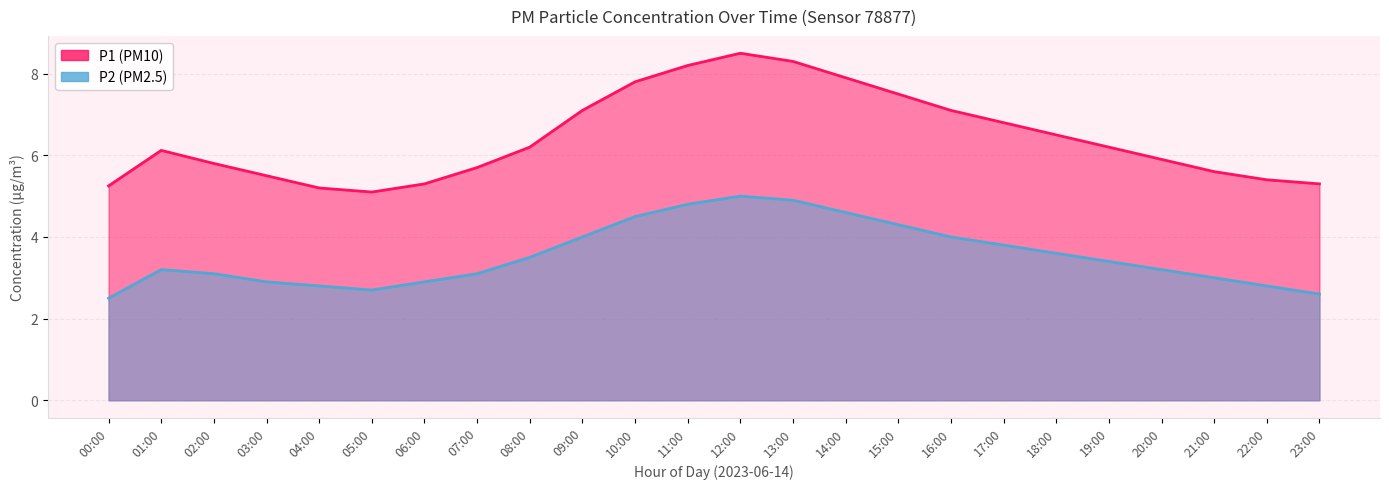

Which category has the highest value in the P2 series?

12:00